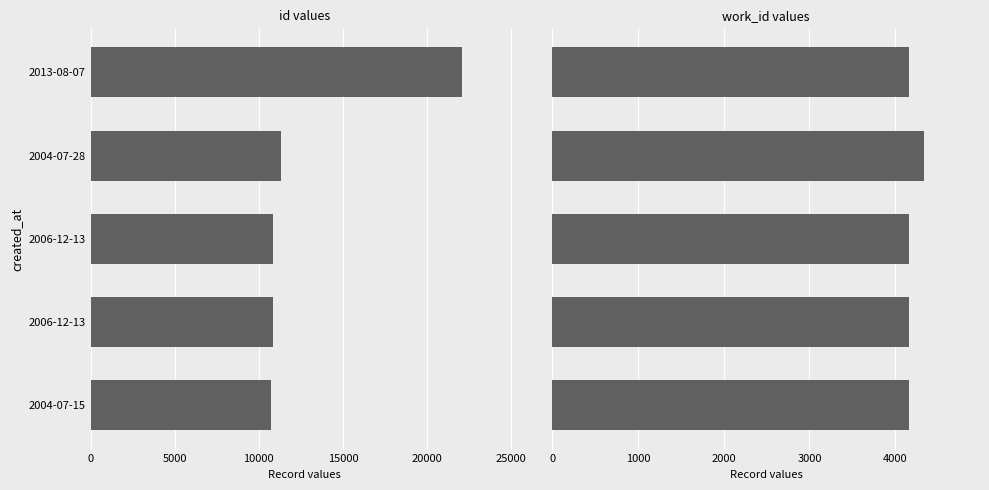

Reading right to left, list all the values displayed in this chart.

id: 20000=22101	15000=11340	10000=10837	5000=10836	0=10748
work_id: 20000=4167	15000=4339	10000=4167	5000=4167	0=4167